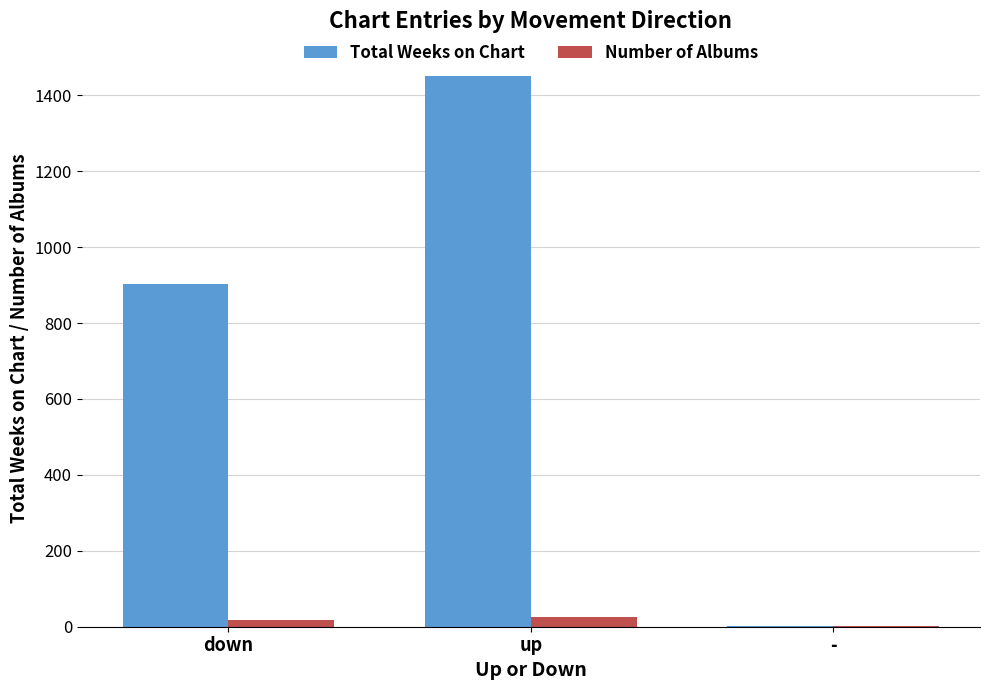

What value does the Total Weeks on Chart series have at down, to the nearest 100?

900